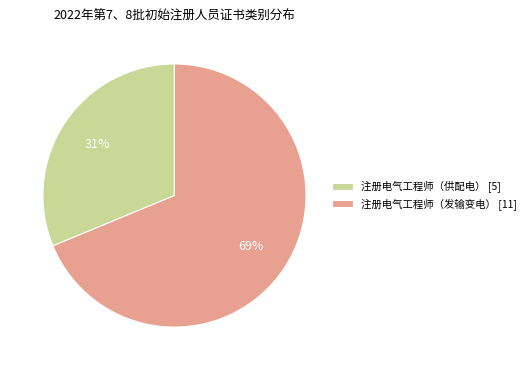

To the nearest percent, what is the average slice percentage?

50%